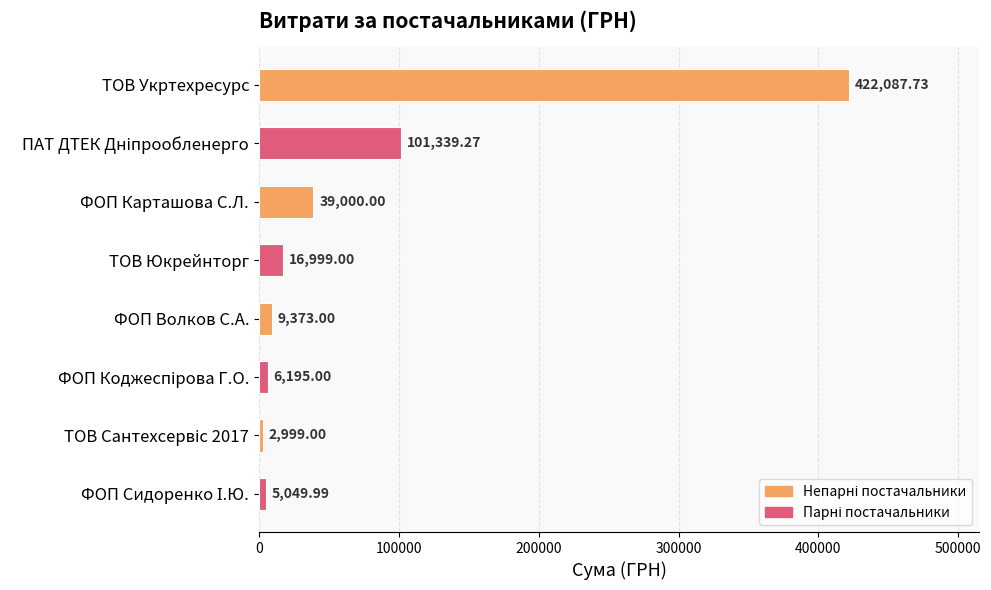

What is the average value?

75380.4